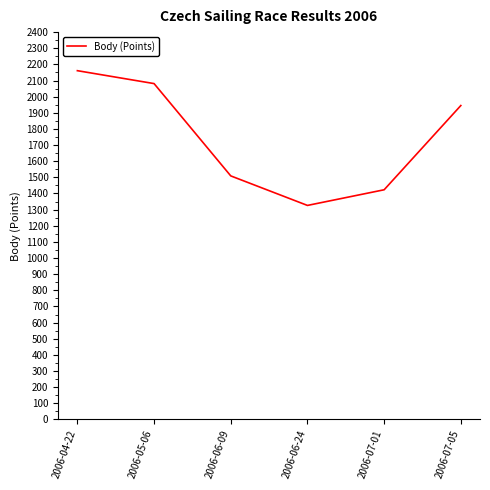

True or false: the data shows 2081 at 2006-05-06.

True